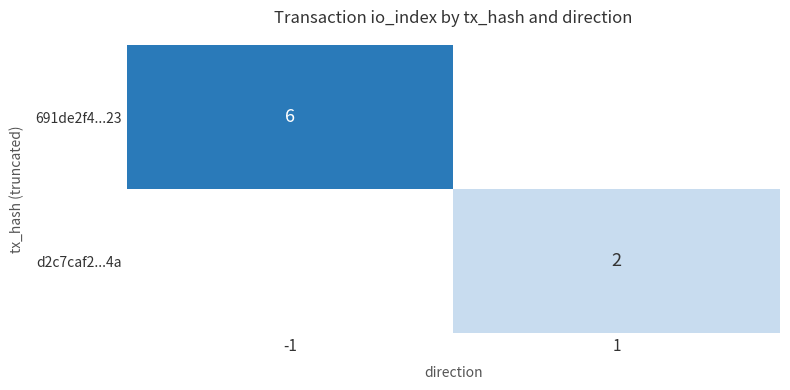

At how many categories does at least one series exceed 5?

1